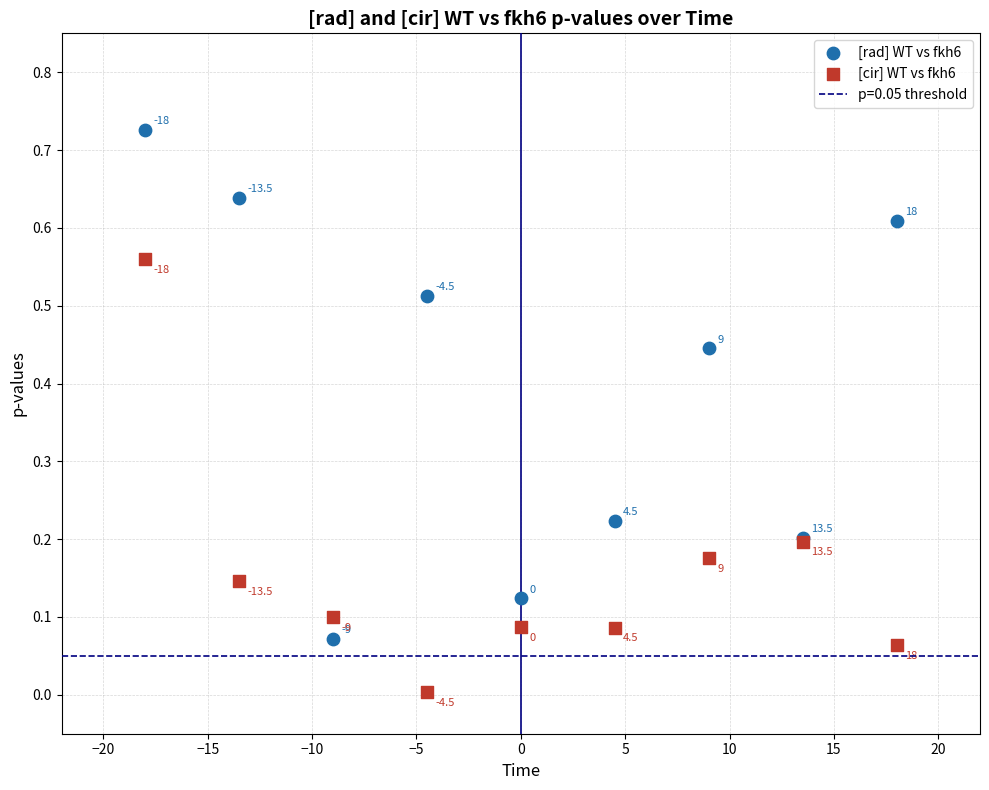

Which series contains the highest Y value?

[rad] WT vs fkh6